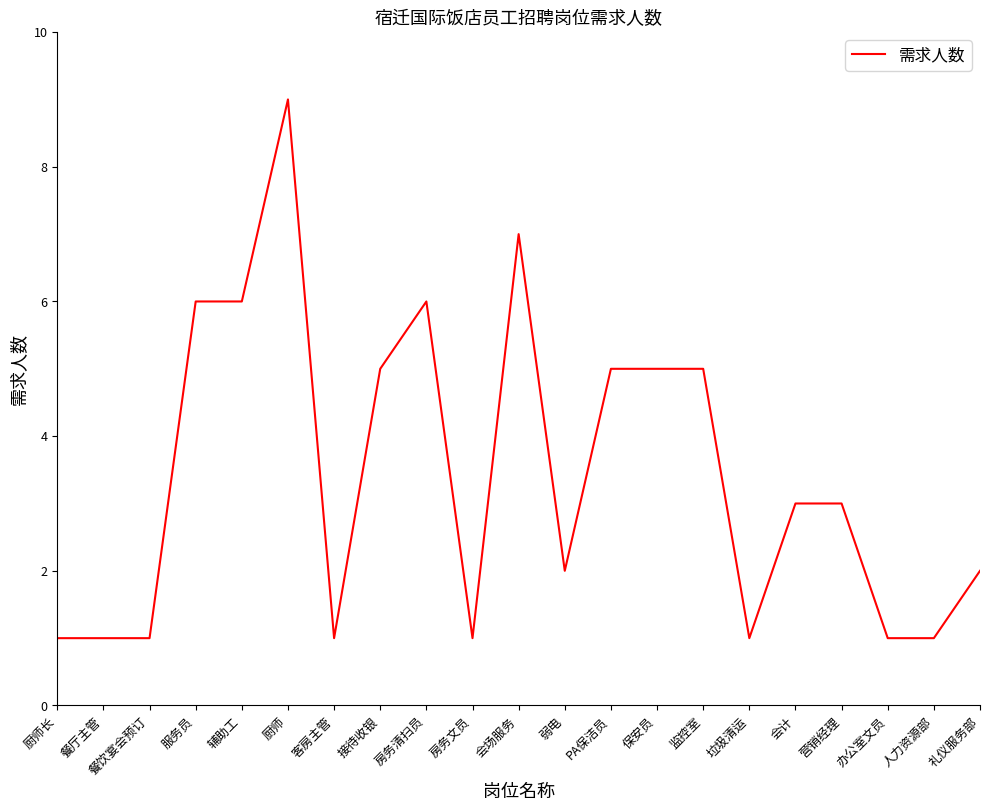

What is the smallest value displayed?

1